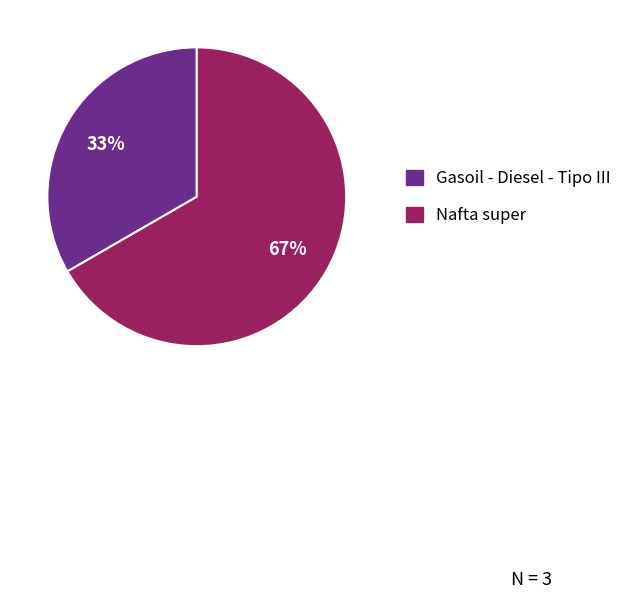

Combined, do Nafta super and Gasoil - Diesel - Tipo III account for over 50%?

Yes